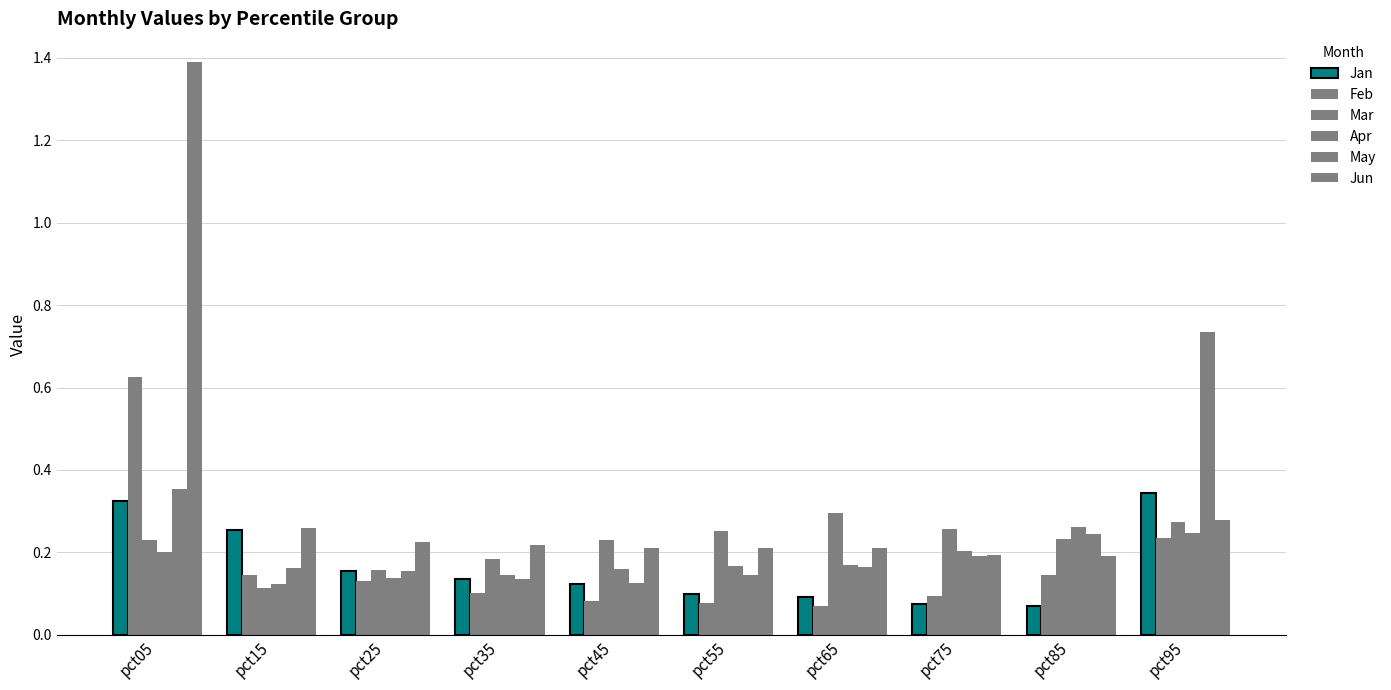

Count the number of categories in the chart.

10